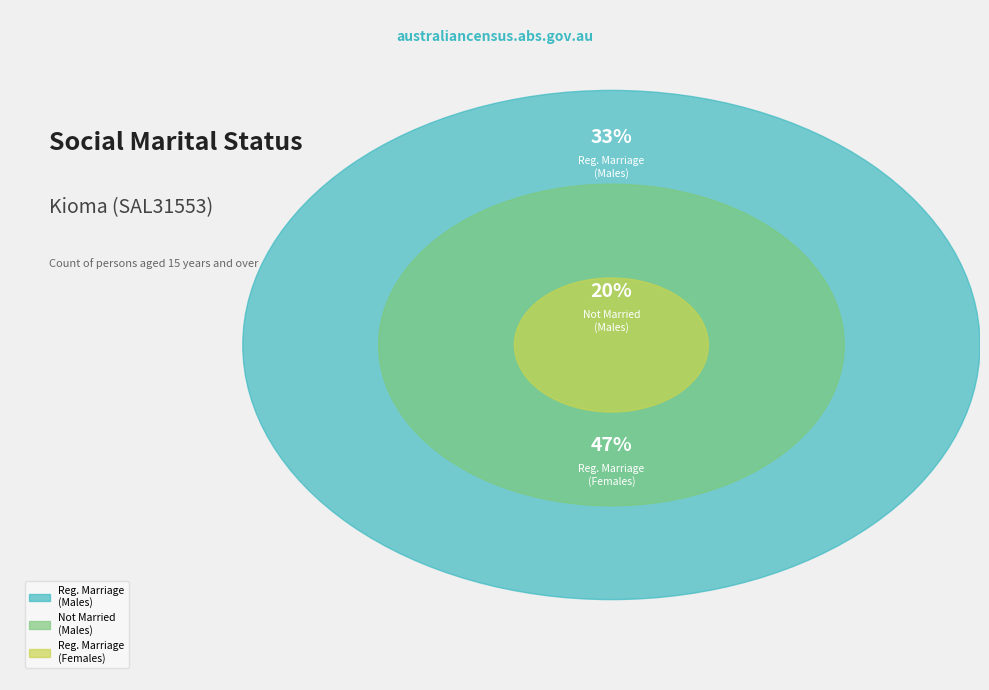

How much of the chart is everything except Married in a registered marriage (Females)?

53.3%